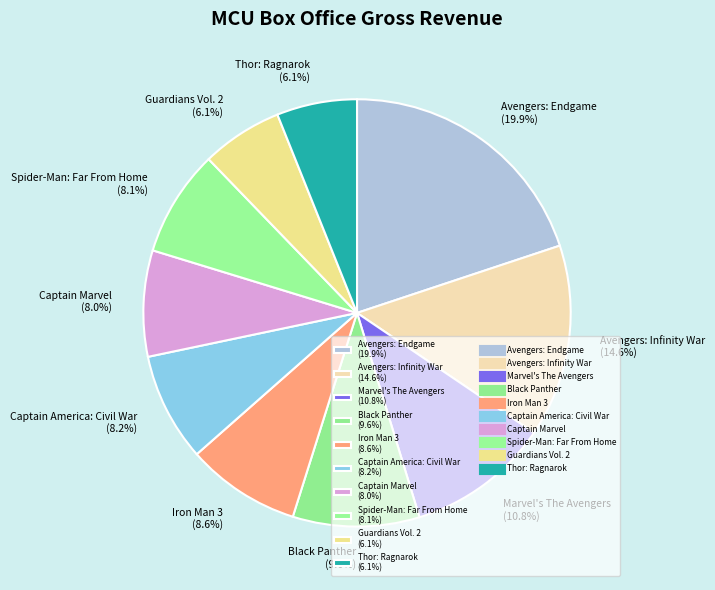

Count the number of slices in the pie.

10